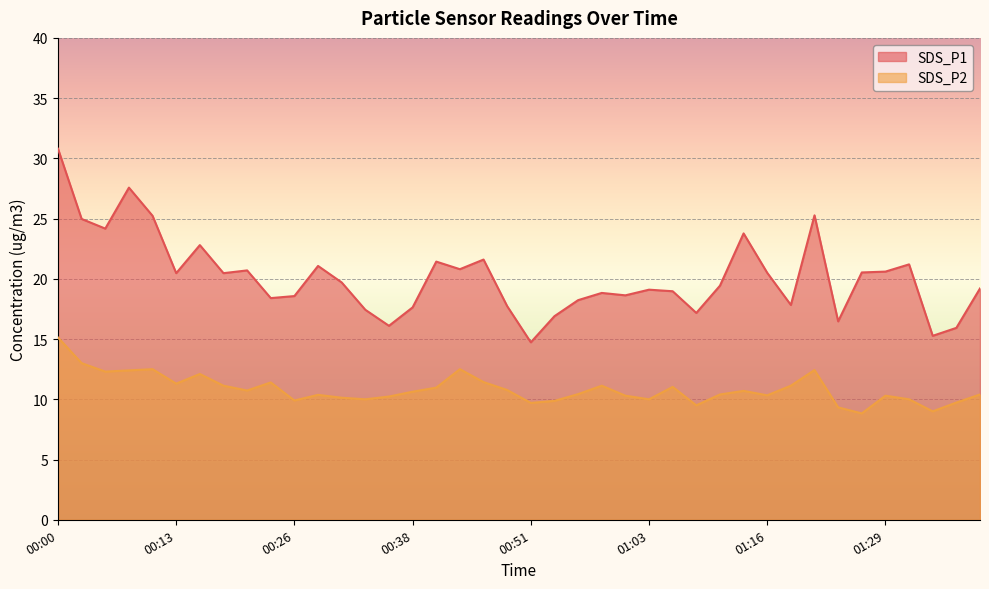

True or false: SDS_P2 and SDS_P1 intersect in this chart.

False